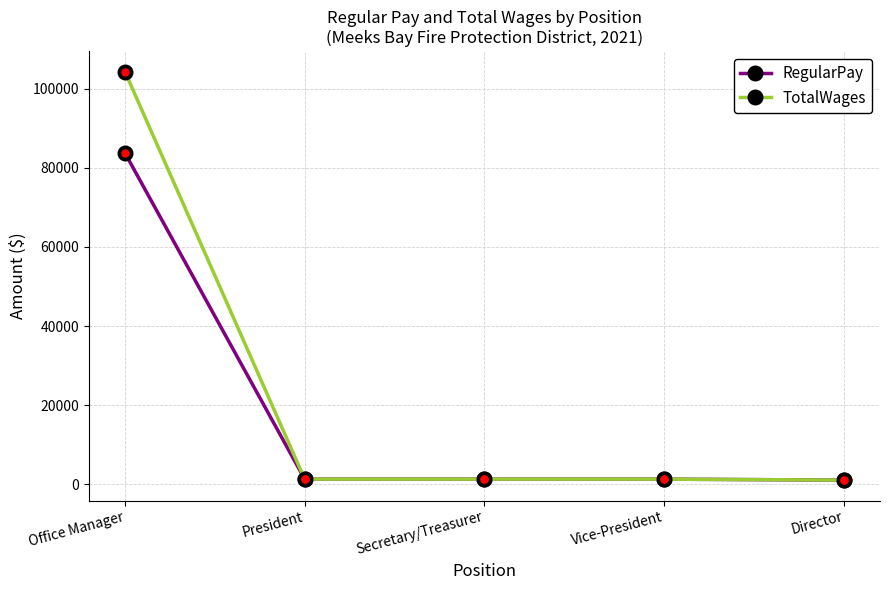

True or false: TotalWages has a value of 1320 at Secretary/Treasurer.

True